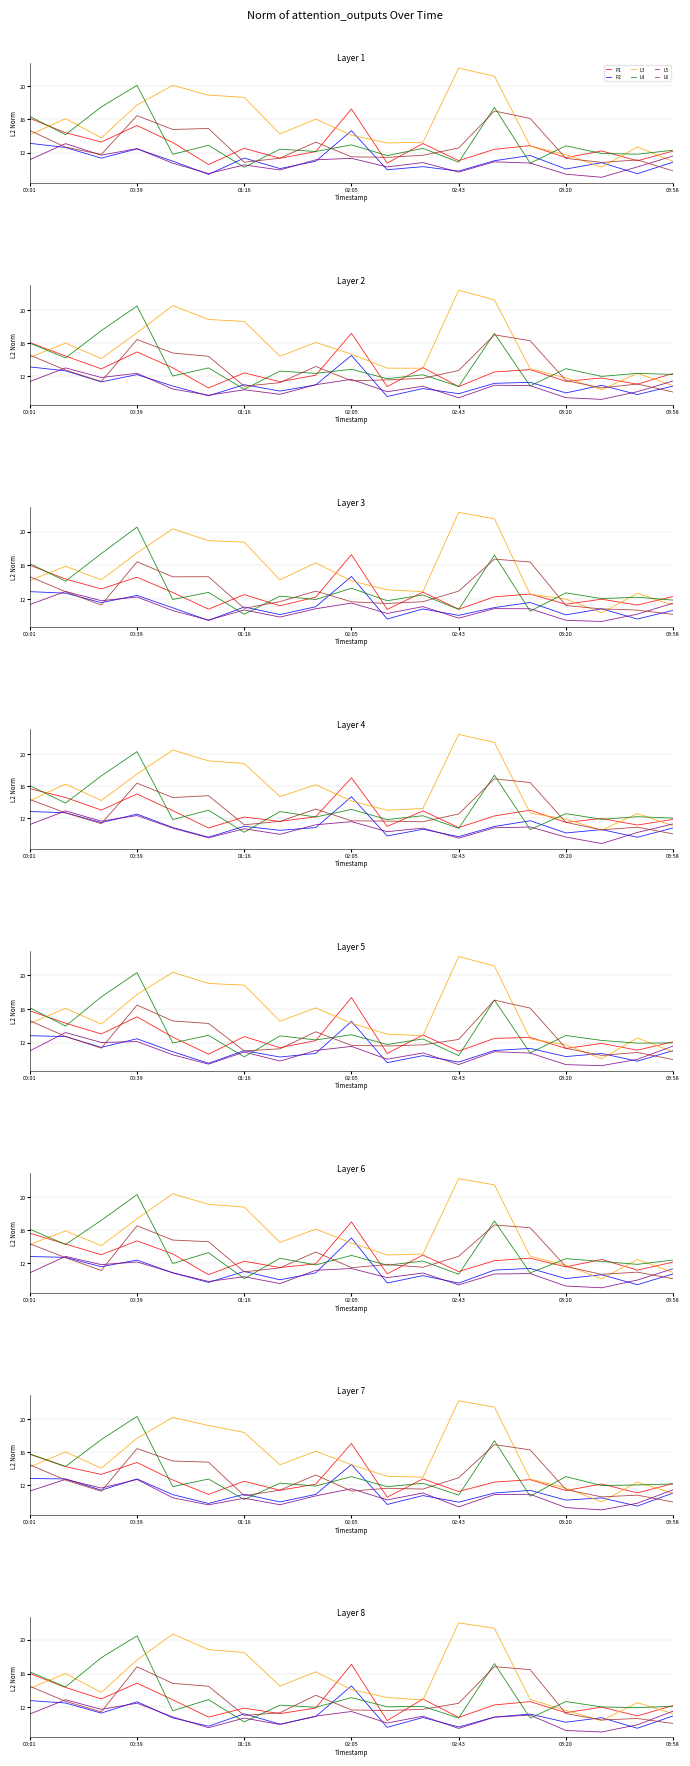

How many lines are shown in the chart?

6